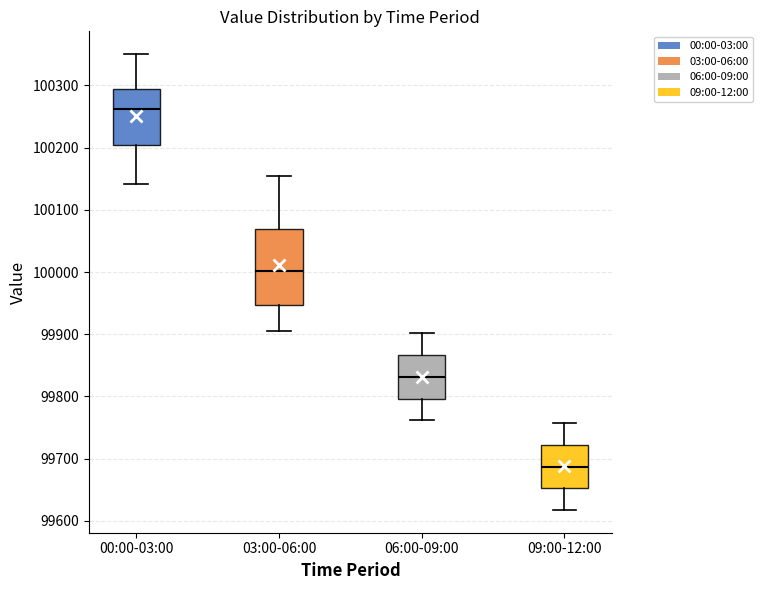

Where does the upper whisker of the box for 03:00-06:00 end on the y-axis? The values are not printed on the chart, so give them approximately, as read against the axis.

100150